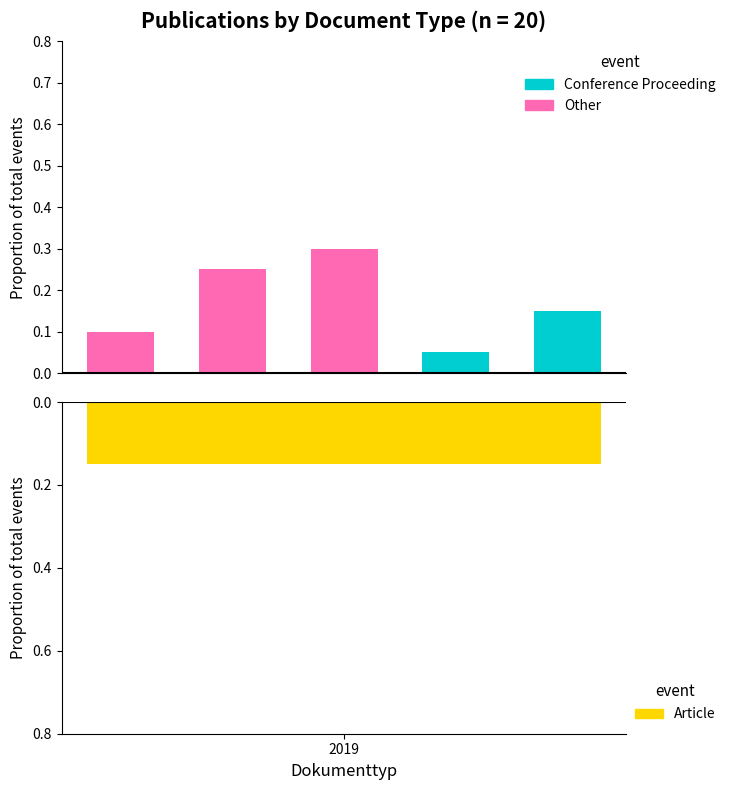

What is the sum of all Other values?

0.7